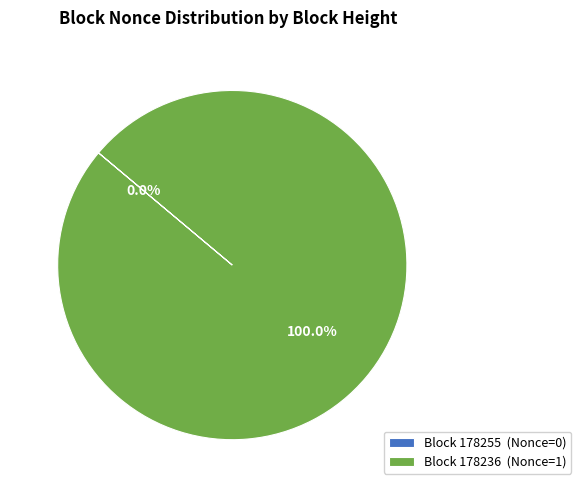

Count the number of slices in the pie.

2